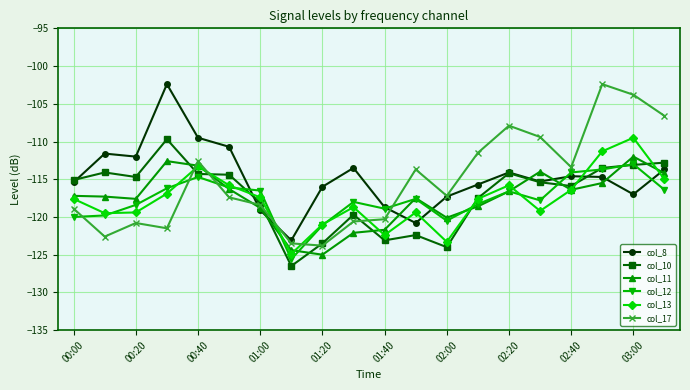

True or false: col_17 has more than 1 points higher than both neighbors.

True